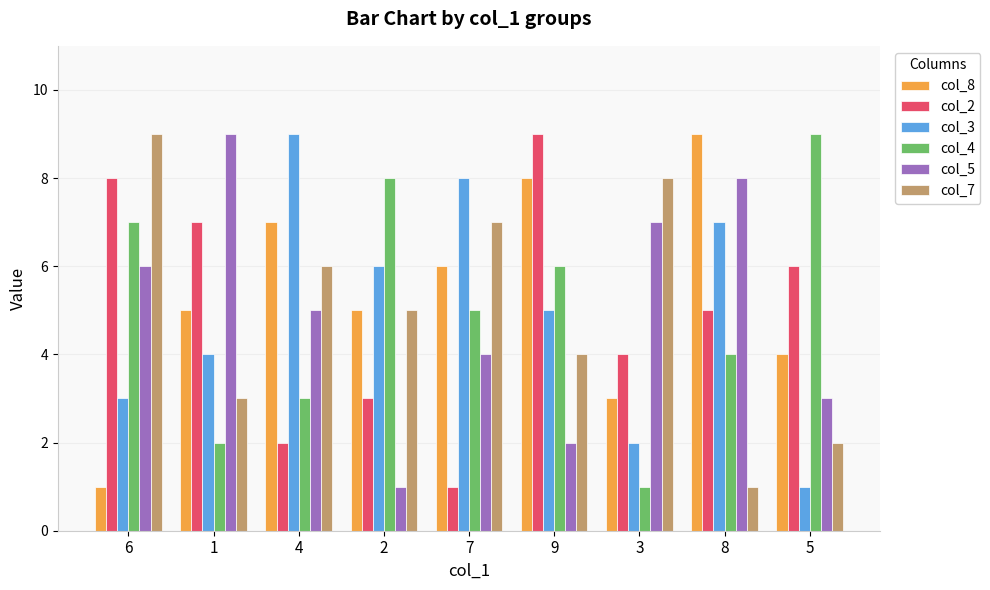

What position from the right is 5?

1